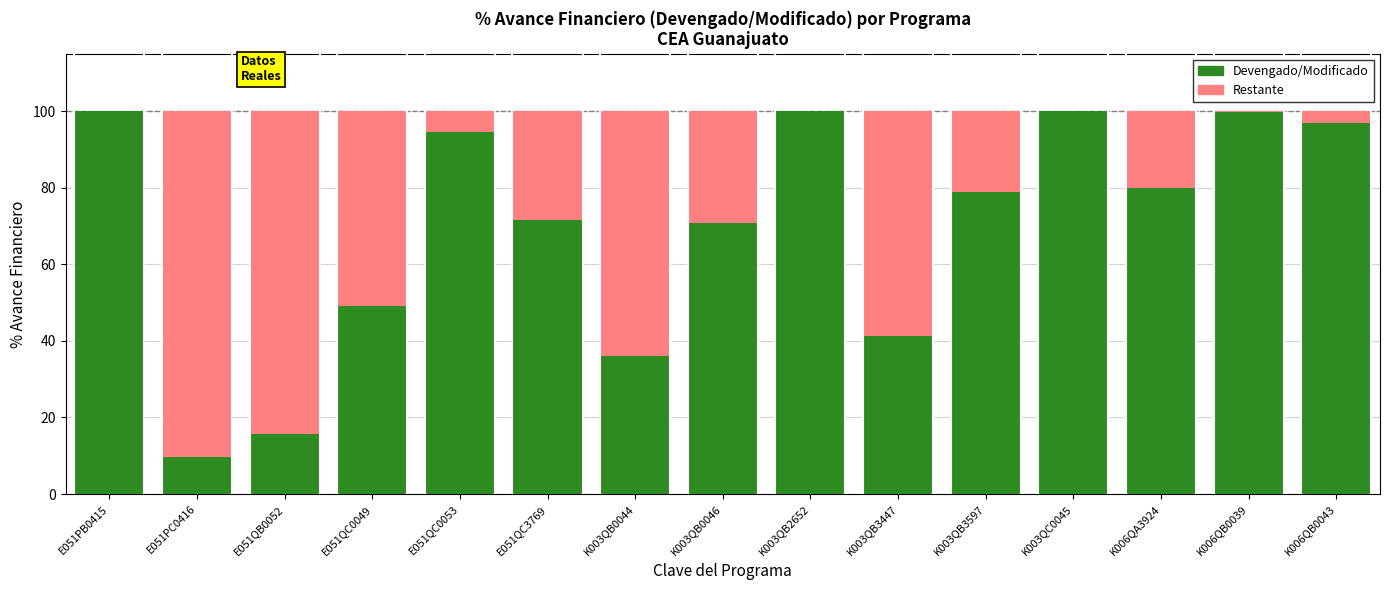

What is the total value across all series at K003QB0046?

100.0